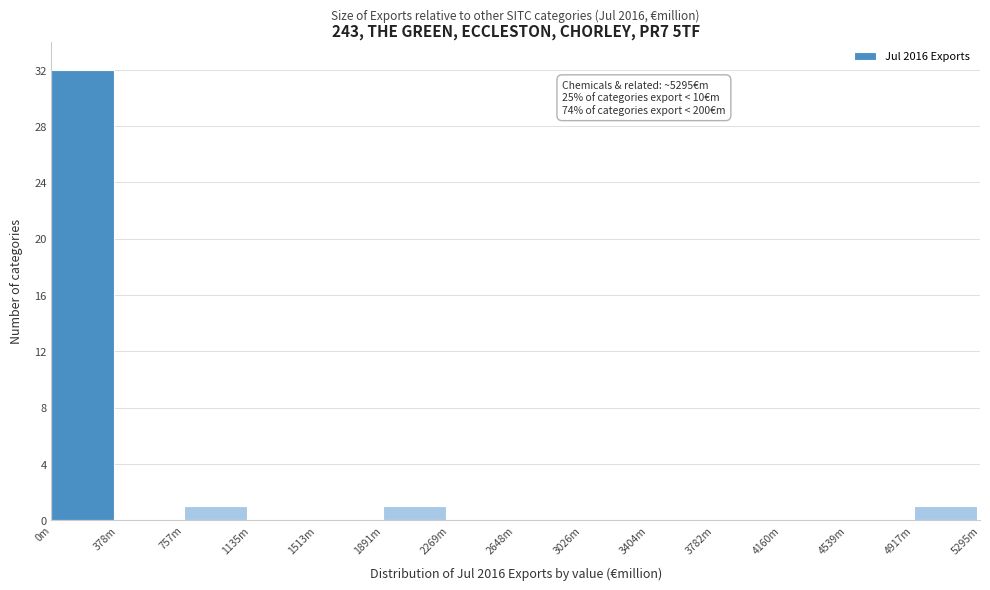

Reading left to right, extract all data points from this chart.

0m=32	378m=0	757m=1	1135m=0	1513m=0	1891m=1	2269m=0	2648m=0	3026m=0	3404m=0	3782m=0	4160m=0	4539m=0	4917m=1